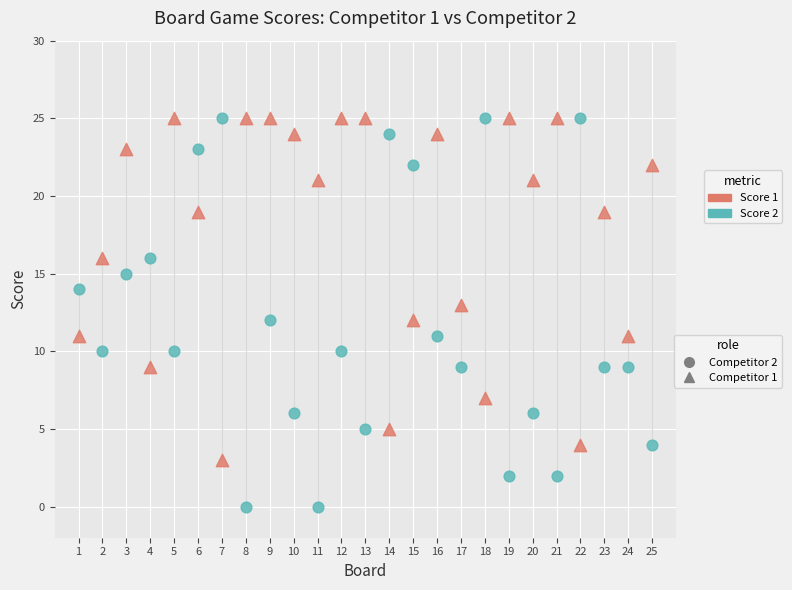

Across all data points, what is the range of X values (max minus min)?

24